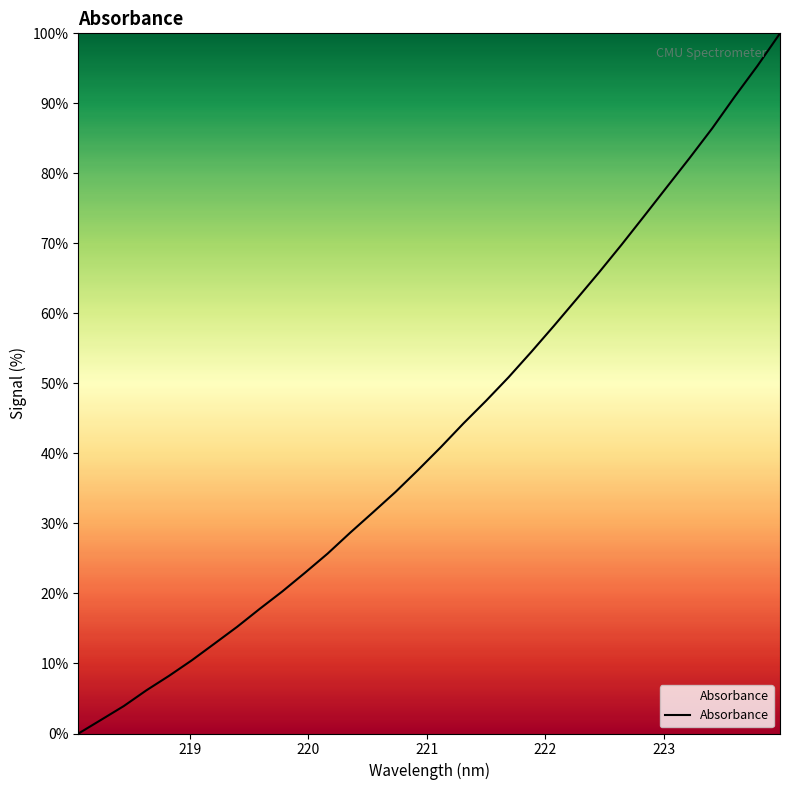

What is the maximum value shown in the chart?

100.0